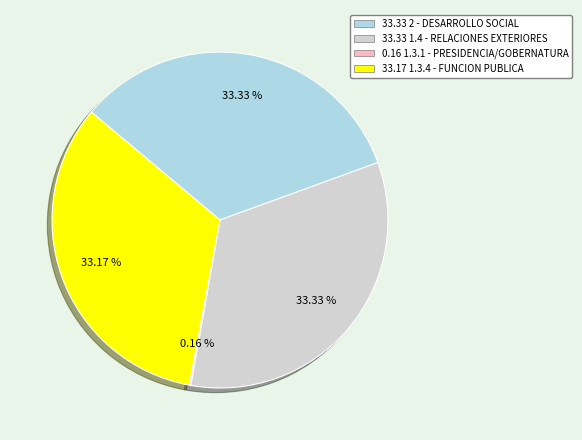

Is 33.17 1.3.4 - FUNCION PUBLICA the majority of the pie?

No